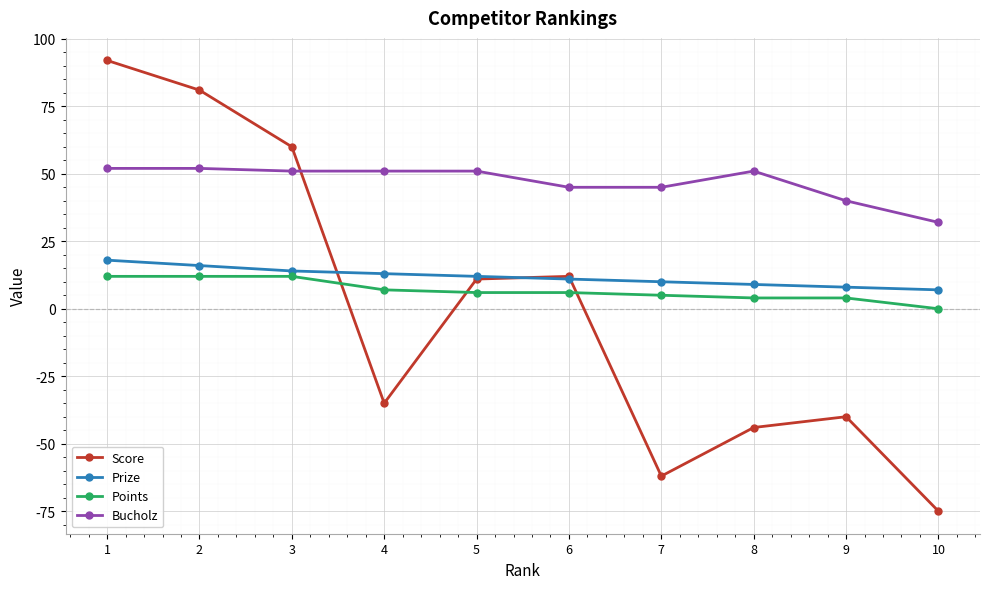

True or false: Prize and Bucholz intersect in this chart.

False